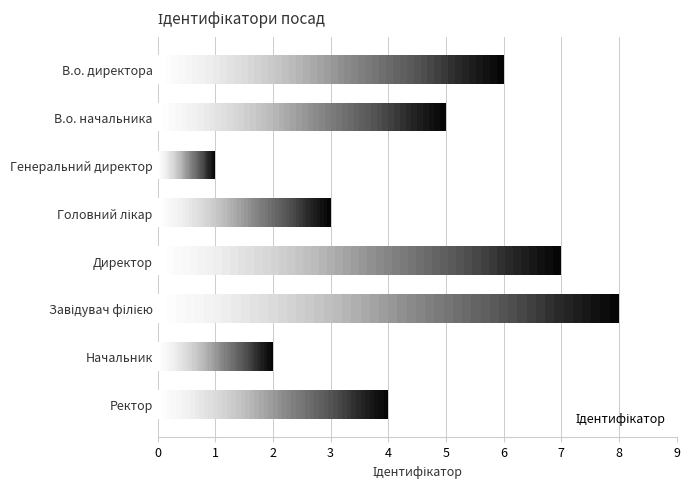

What is the difference between the second highest and minimum values?

6